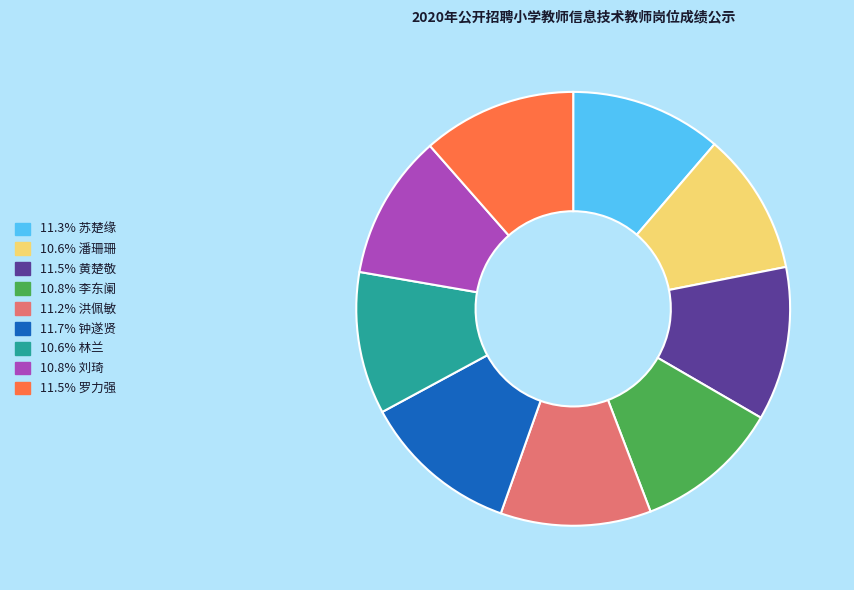

Is there any slice that represents more than half of the pie?

No